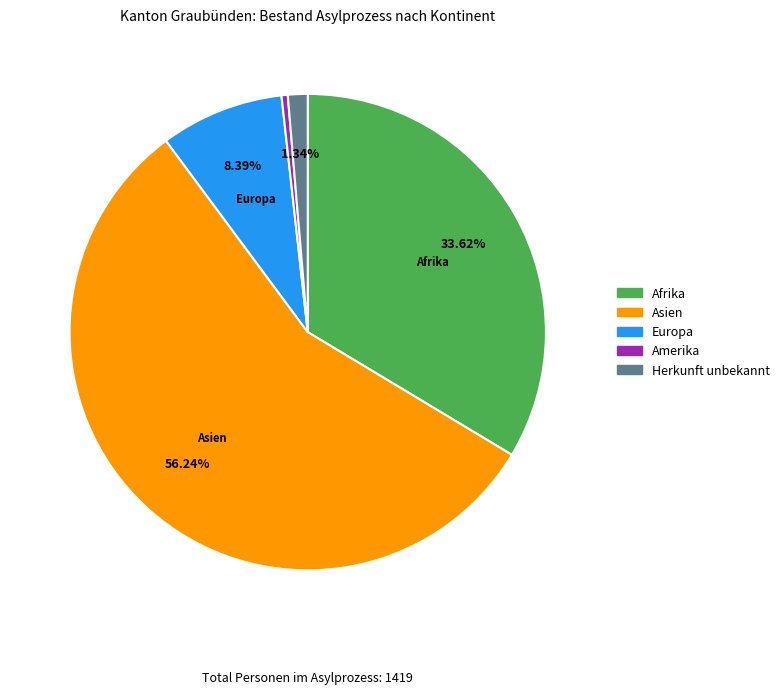

Is there a majority slice in this chart?

Yes